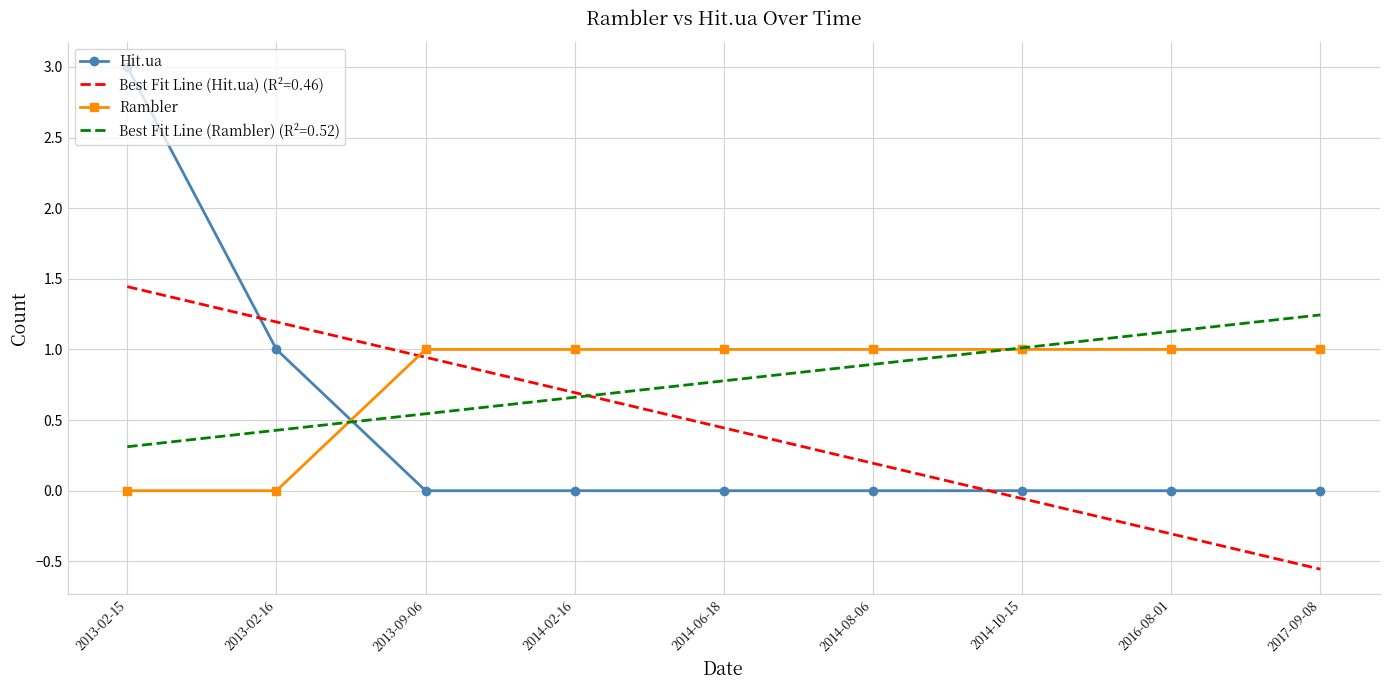

The Rambler series shows 1.0 at 2014-10-15. True or false?

True